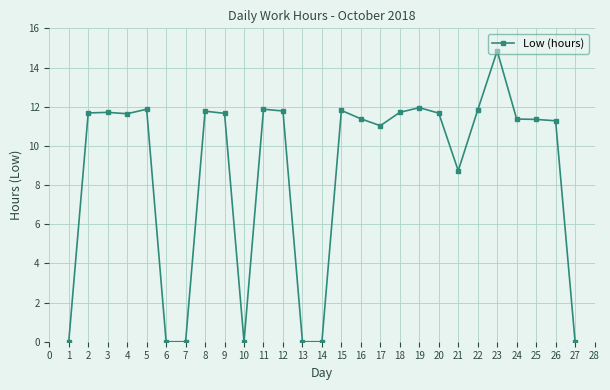

True or false: the data shows 14.8 at 23.

True